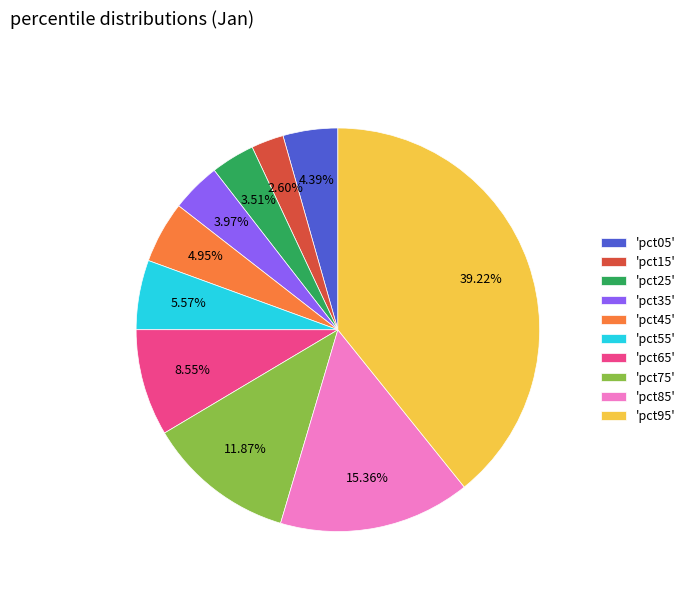

Do 'pct55' and 'pct75' together represent more than half of the pie?

No